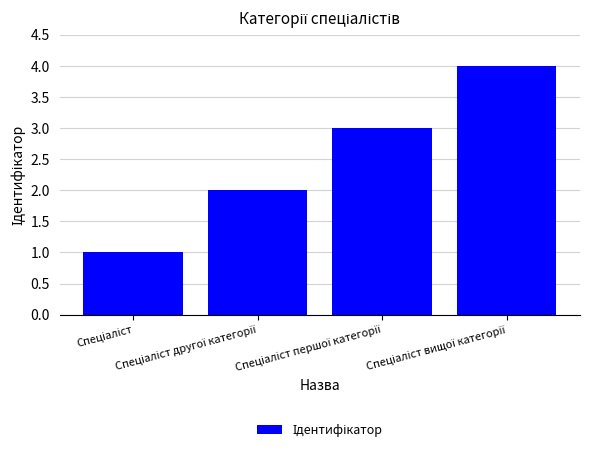

What is the value of the 2nd bar from the left?

2